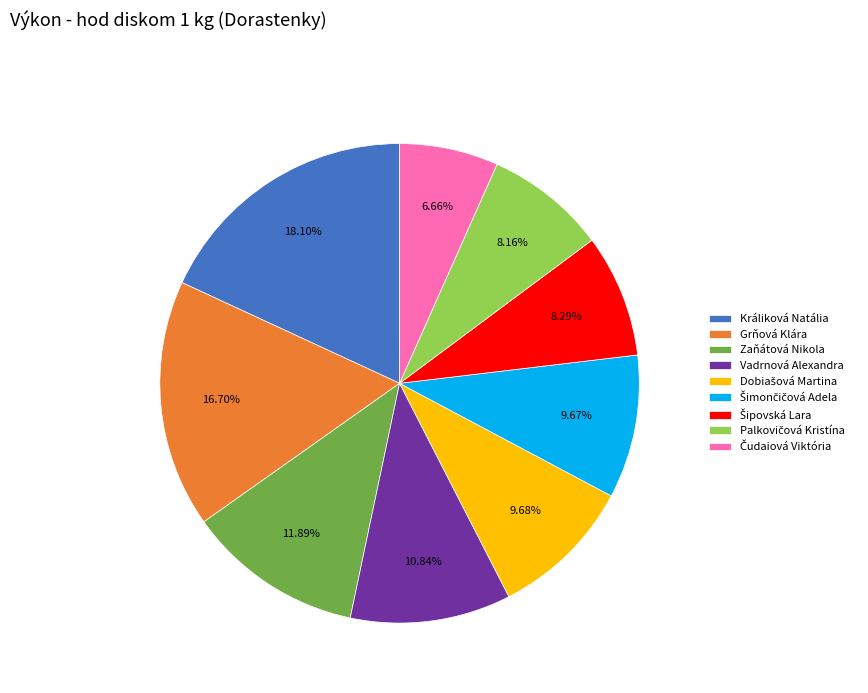

How many segments does this pie chart have?

9